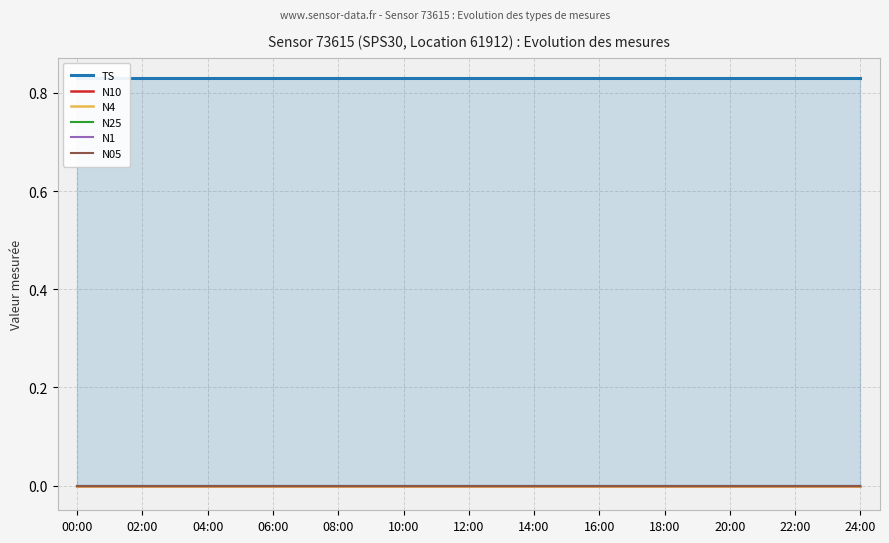

Which series has the largest range (max minus min)?

TS